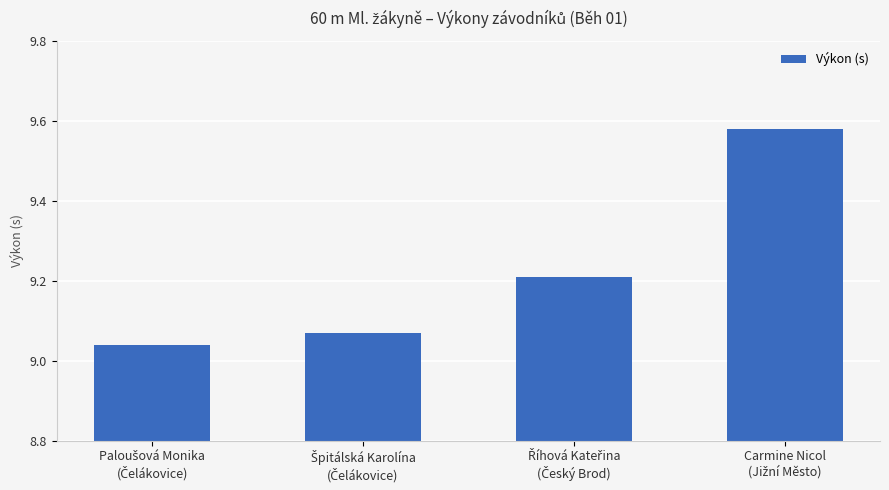

What is the difference between the maximum and minimum values?

0.5